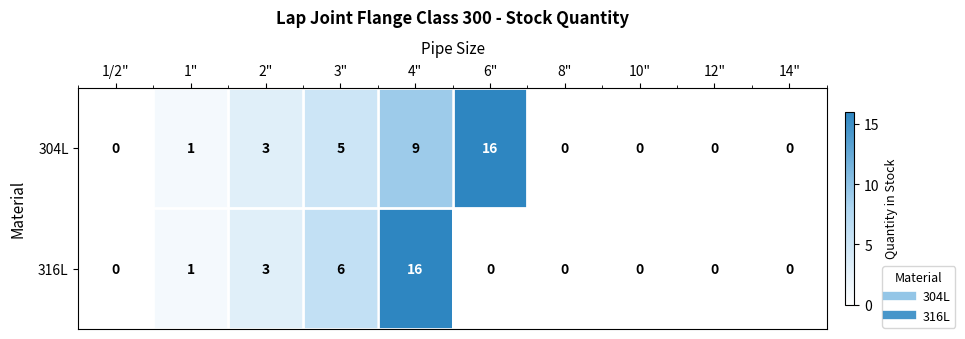

True or false: 304L has a value of 11 at 12".

False